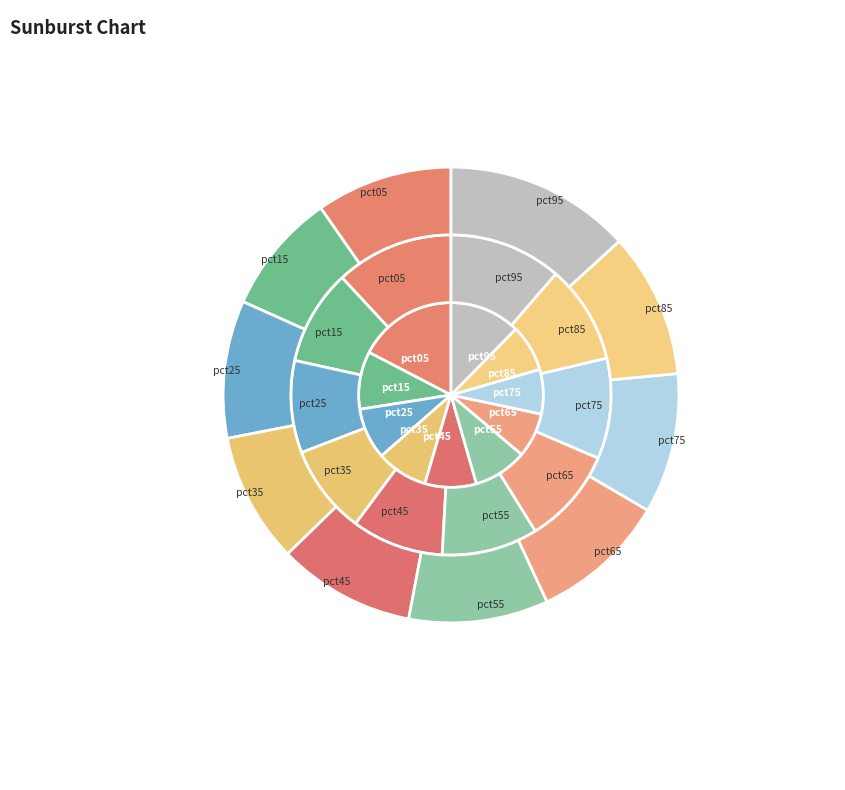

What is the difference between the highest and lowest values at pct55?

1.4